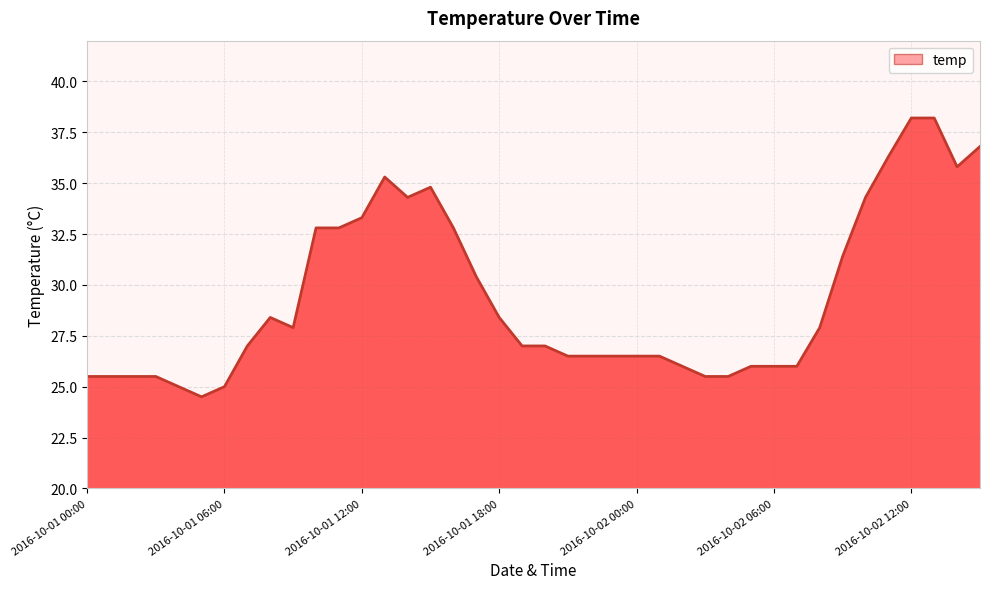

What is the difference between the maximum and minimum values?

13.7